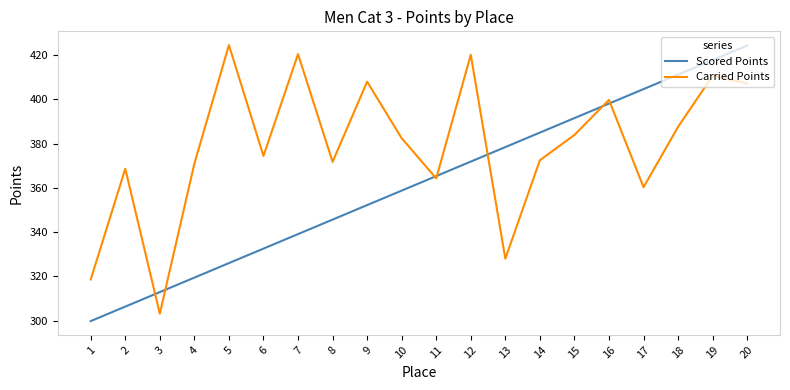

At how many categories does at least one series exceed 387?

10